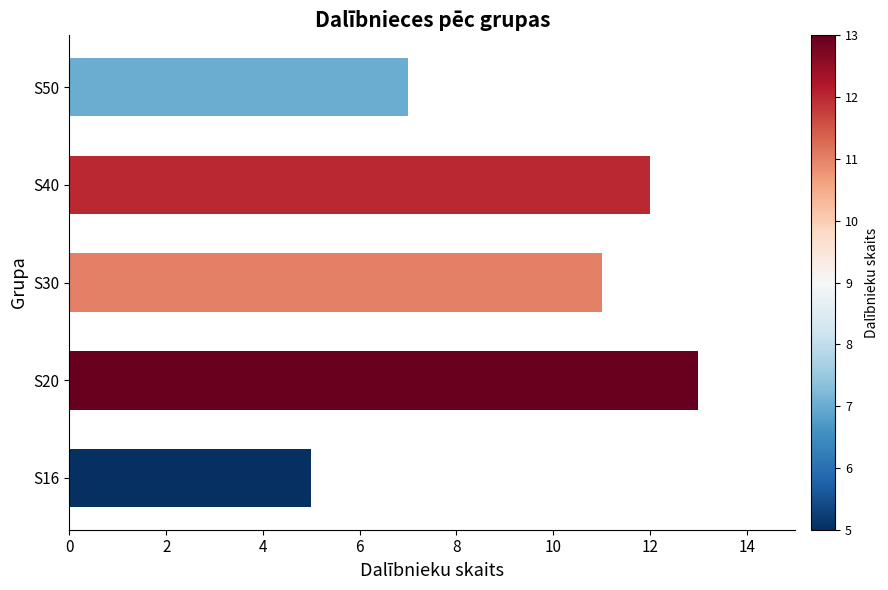

What is the average value?

10